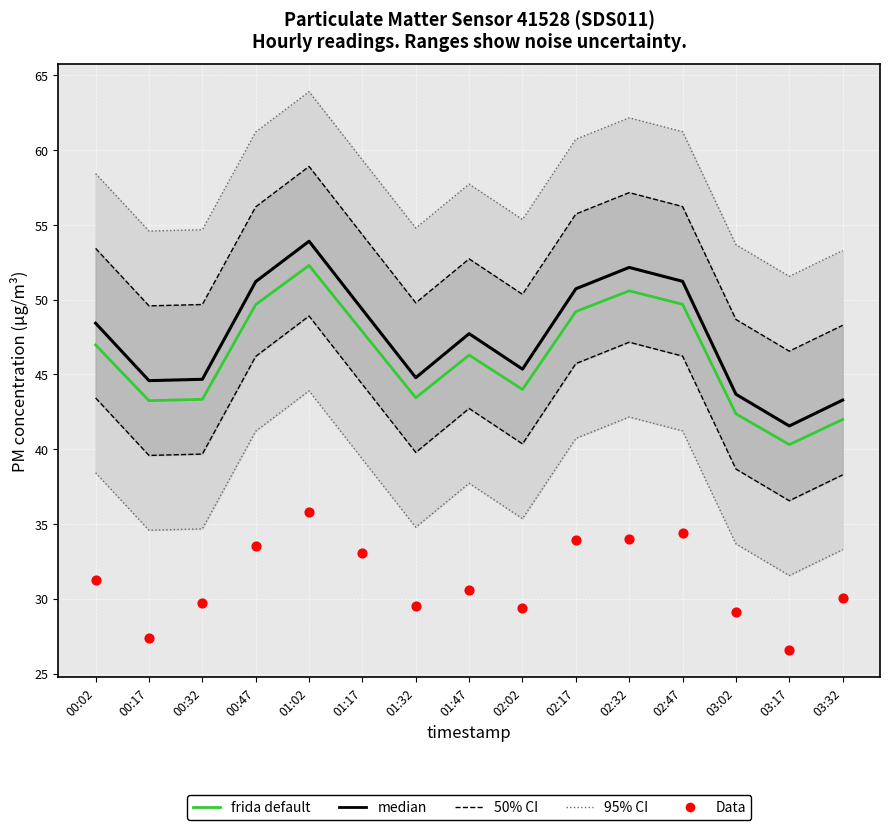

What is the total value across all series at 03:02?

115.2